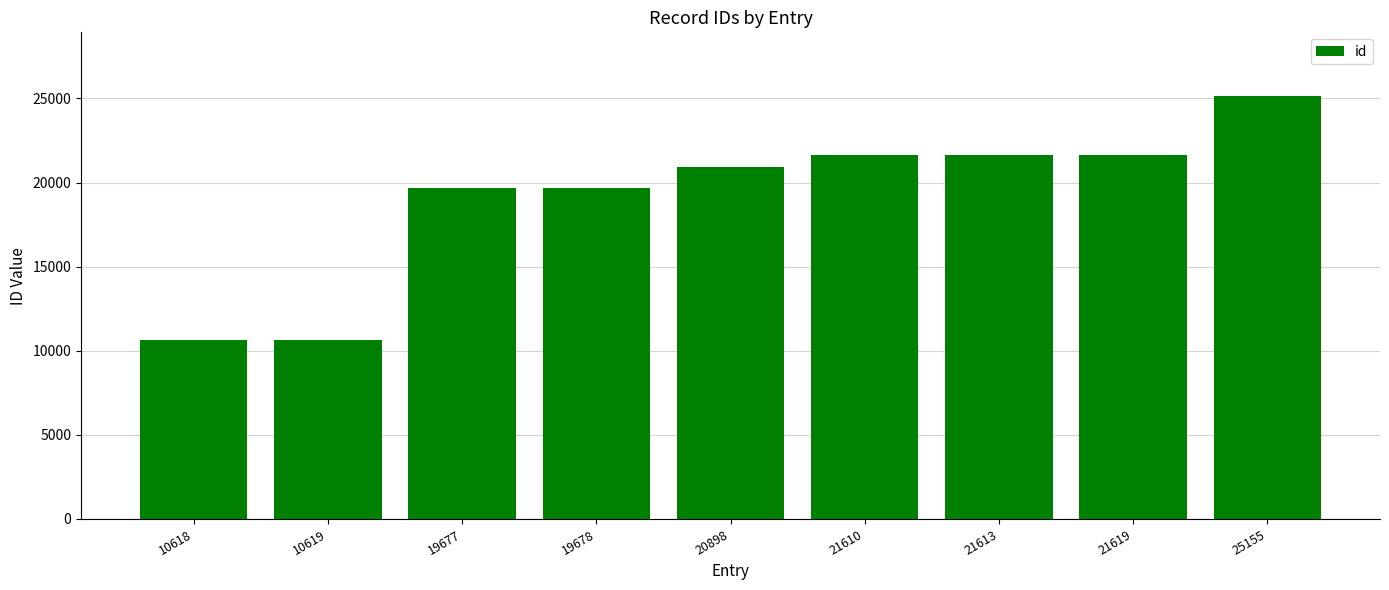

True or false: the data shows 4769 at 21613.

False